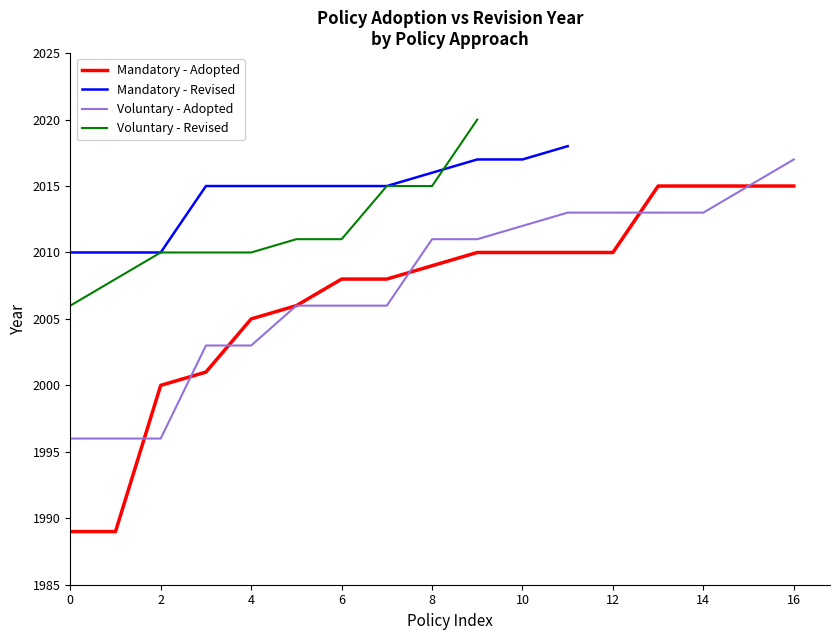

True or false: Voluntary has more than 1 points higher than both neighbors.

False